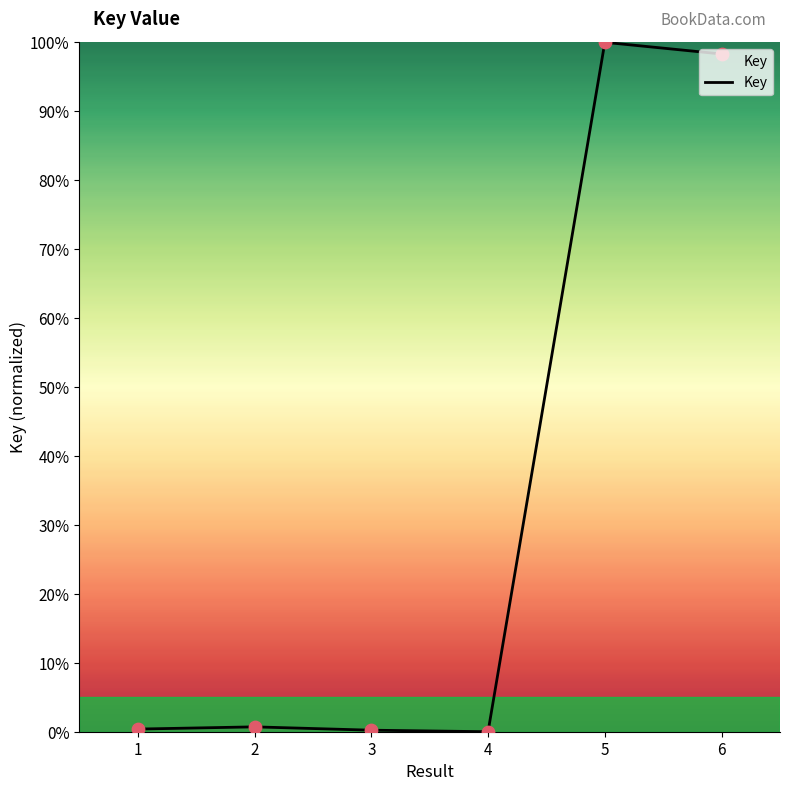

What is the change in value from 4 to 6?

+98.3